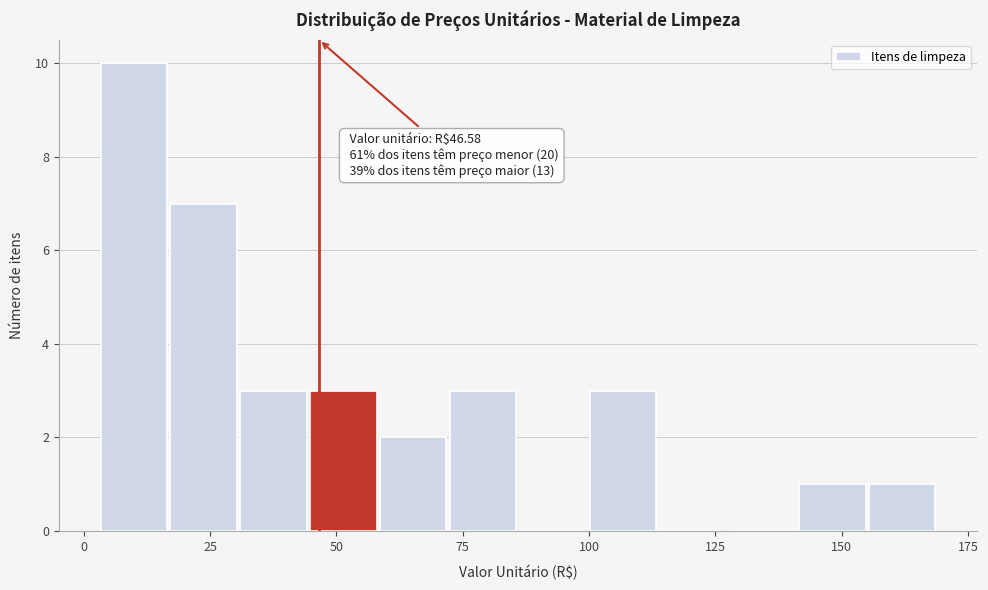

Read against the x-axis, roughly where is the centre of the tallest bar?

10